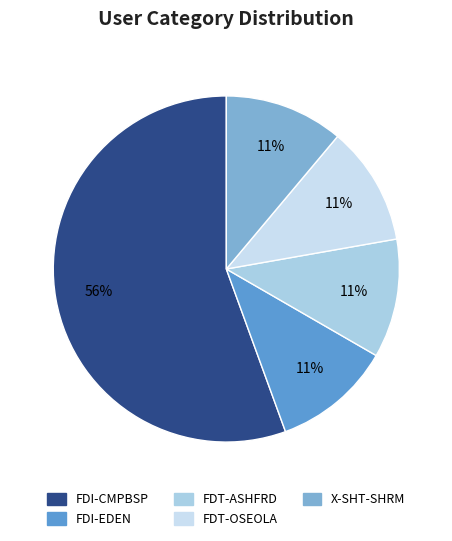

Does any single category account for the majority?

Yes